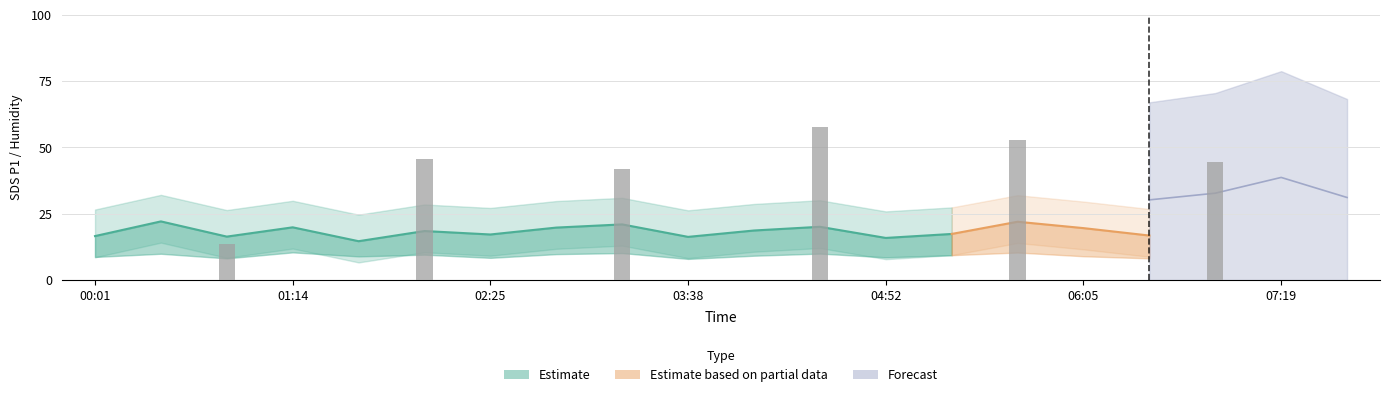

At which label does SDS_P1_lower first exceed 10?

00:25